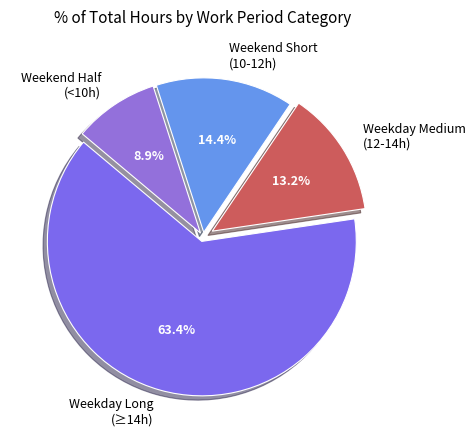

How many slices are in this pie chart?

4